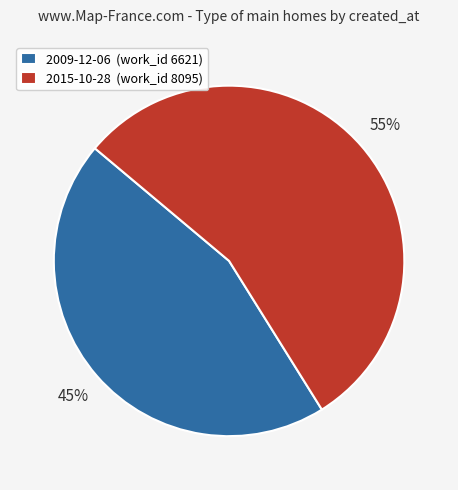

To the nearest percent, what is the difference between the largest and smallest slice percentages?

10%